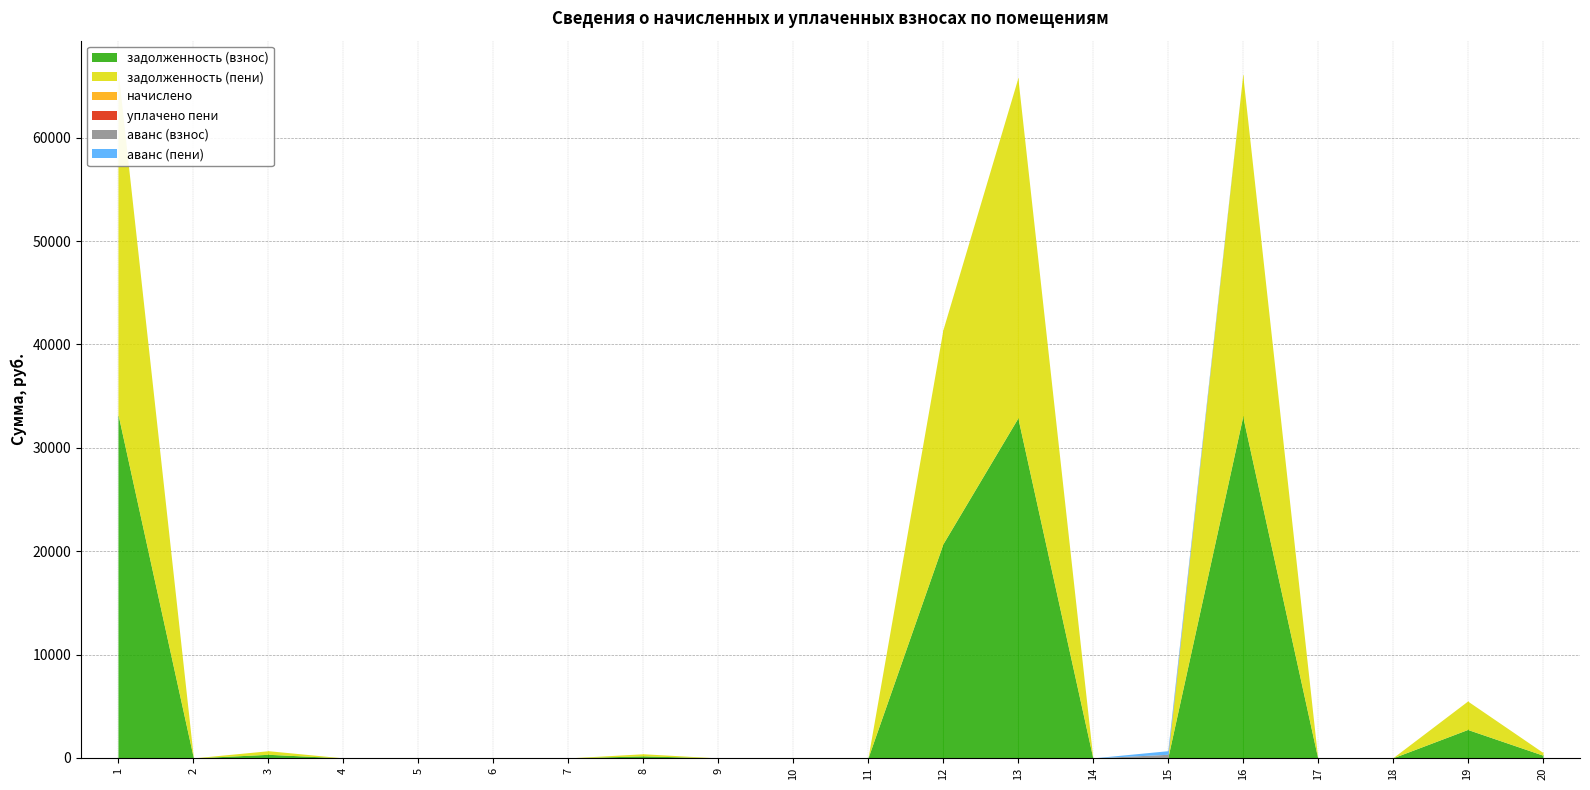

Which series has the largest range (max minus min)?

задолженность (взнос)